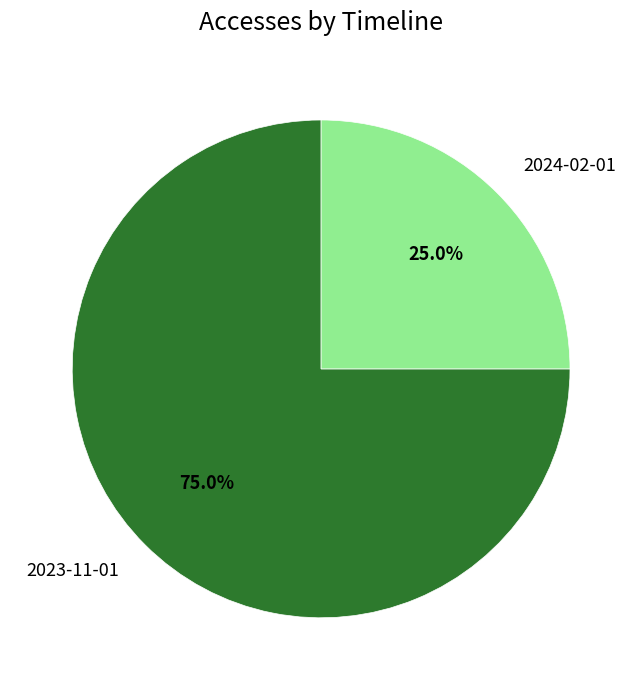

Does 2024-02-01 account for over 50% of the chart?

No